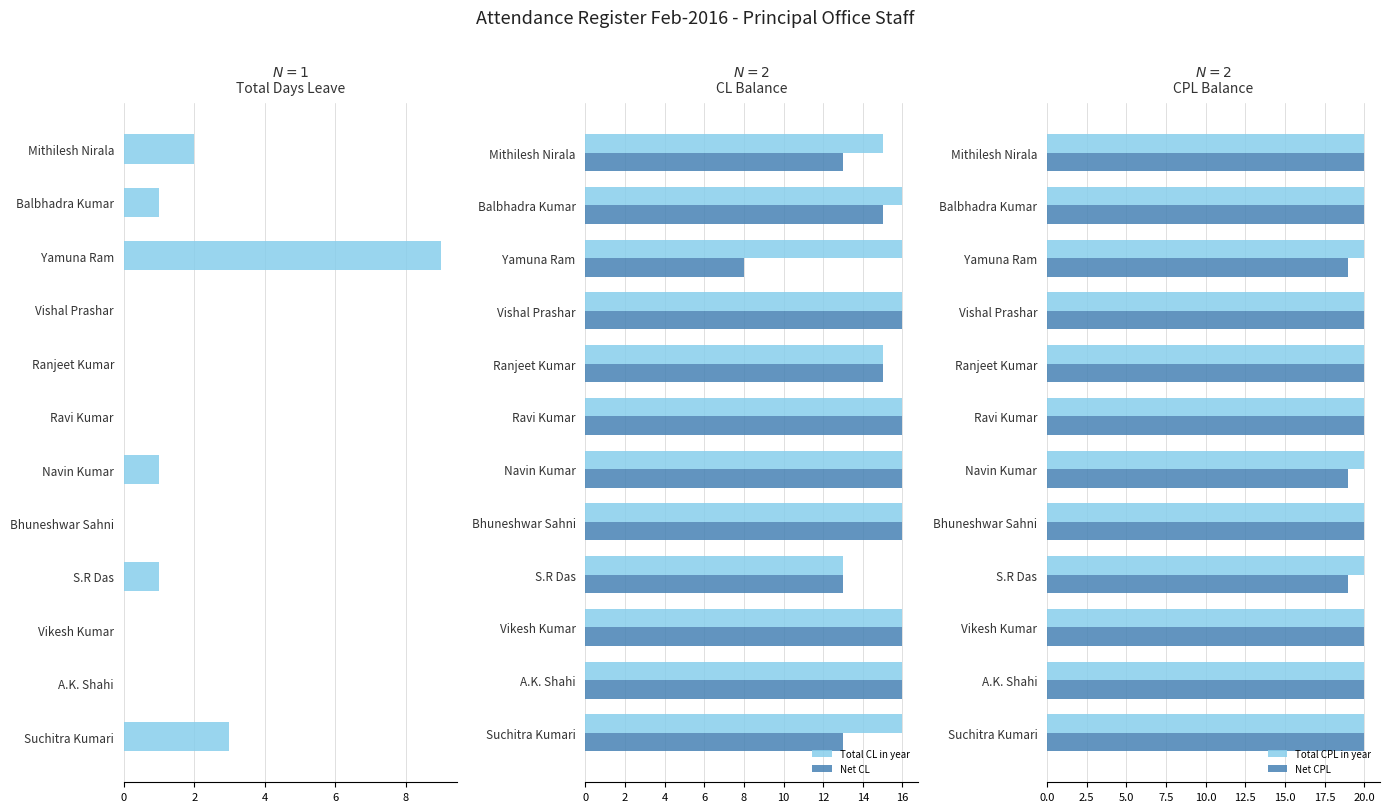

What is the difference between the maximum and minimum values in the Net CL series?

8